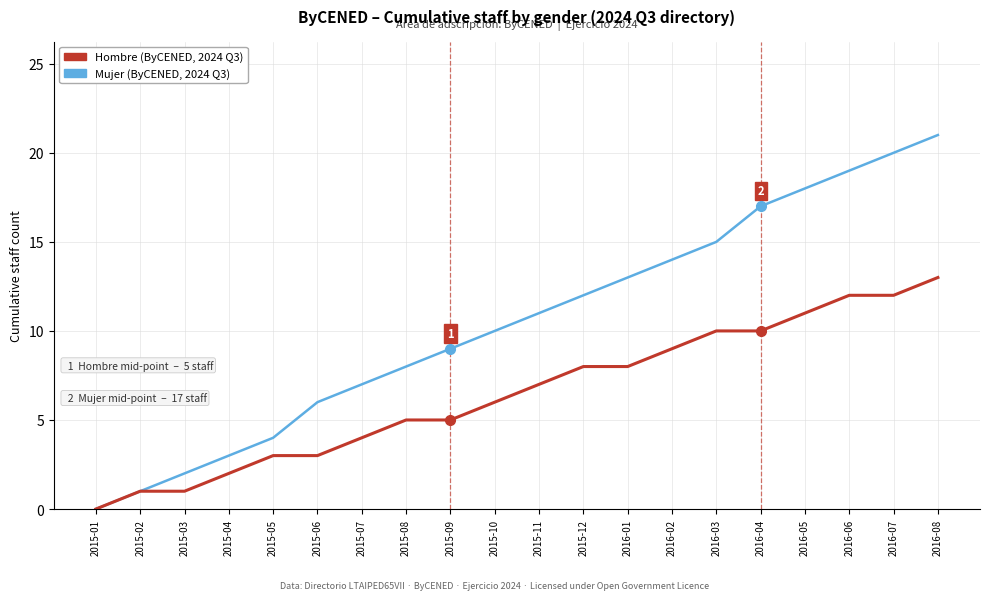

What is the greatest value displayed?

21